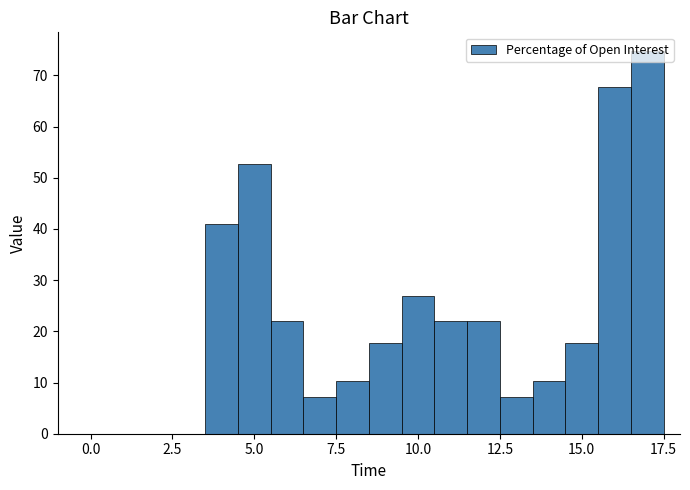

Read against the x-axis, roughly where is the centre of the tallest bar?

17.0